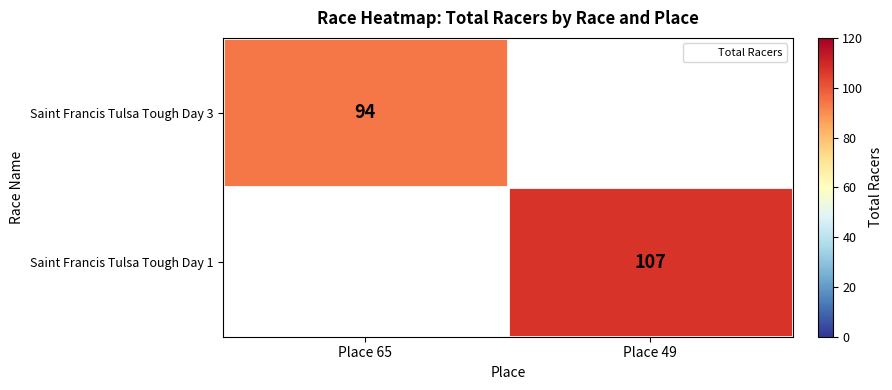

Is the value of Saint Francis Tulsa Tough Day 3 at Place 49 greater than the value of Saint Francis Tulsa Tough Day 1 at Place 65?

No